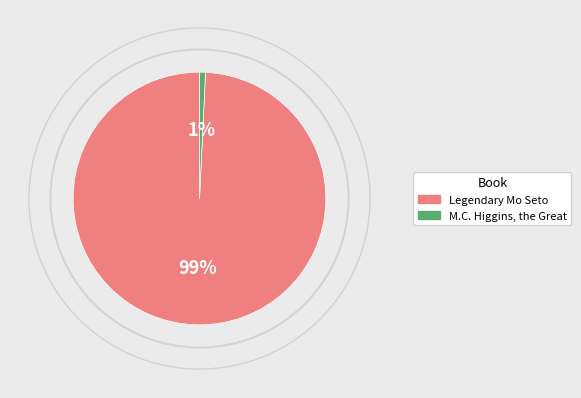

Is the sum of Legendary Mo Seto and M.C. Higgins, the Great greater than half?

Yes